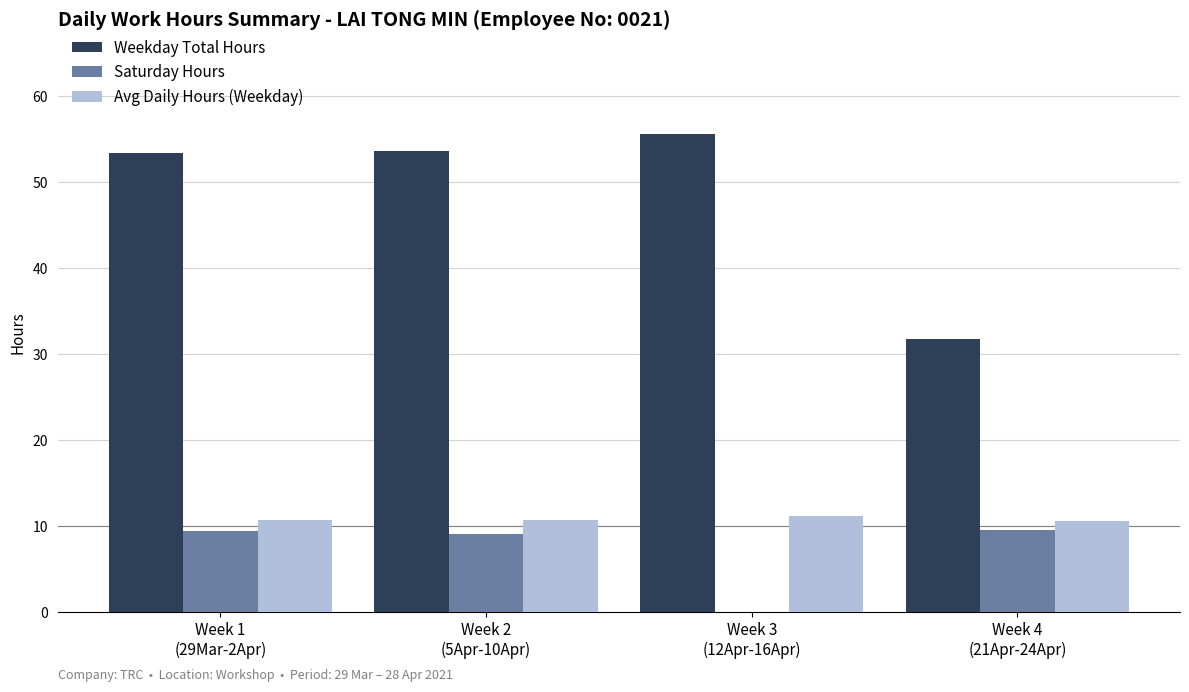

What is the sum of all Avg Daily Hours (Weekday) values?

43.1